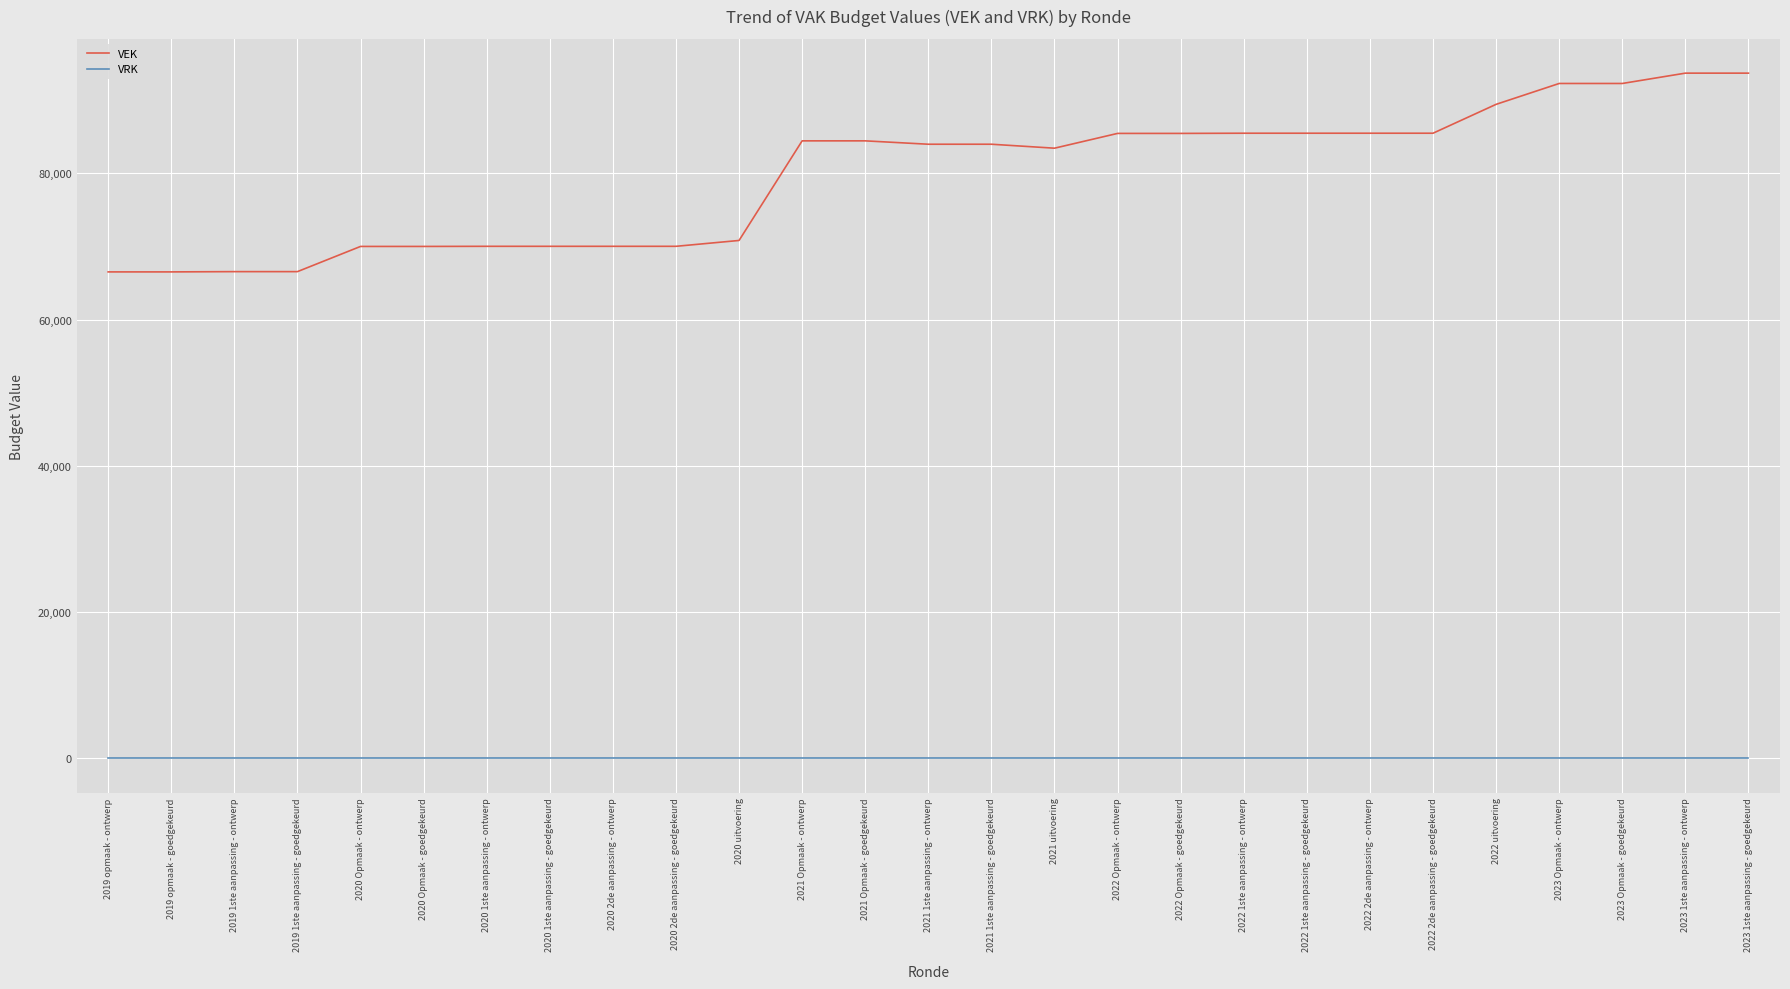

Which series has the largest range (max minus min)?

VEK